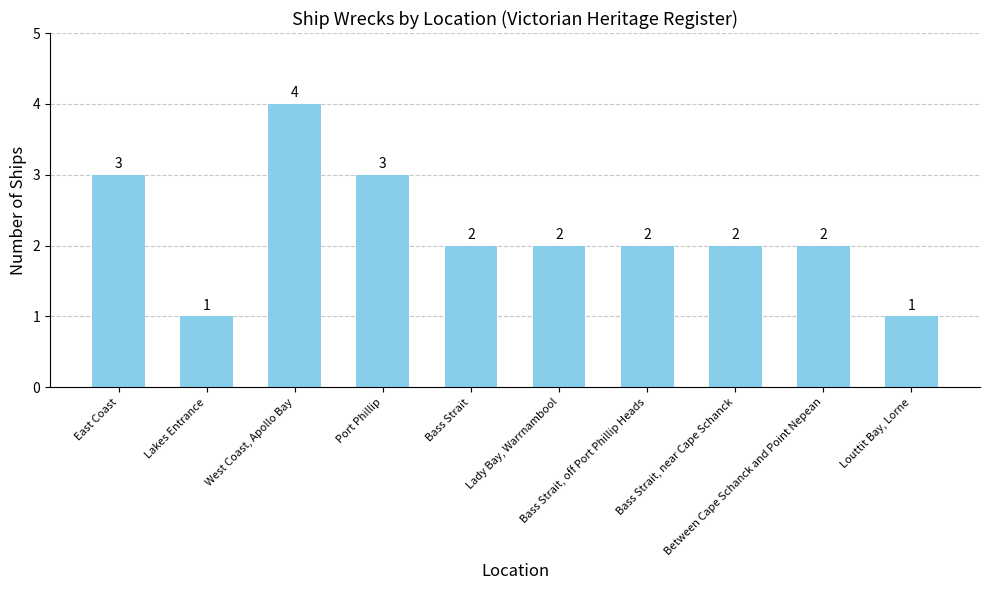

How many values are between 2 and 3?

7